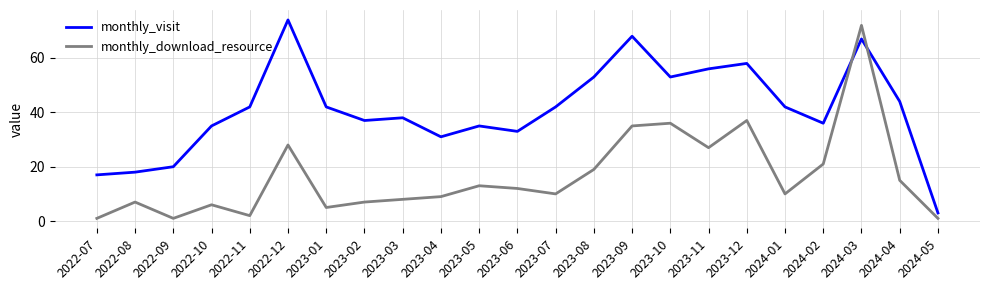

What is the difference between the second highest and minimum values in the monthly_visit series?

65